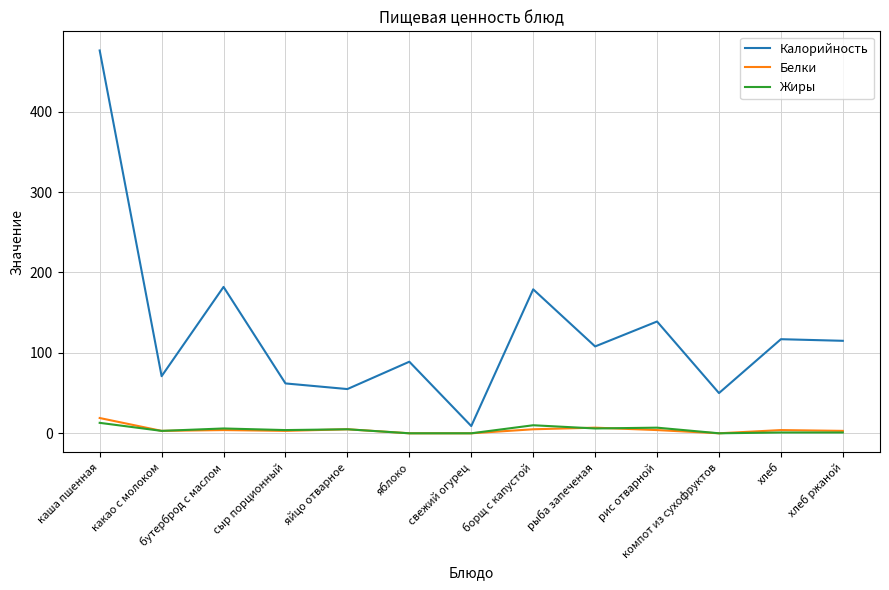

Which series has the largest total across all categories?

Калорийность